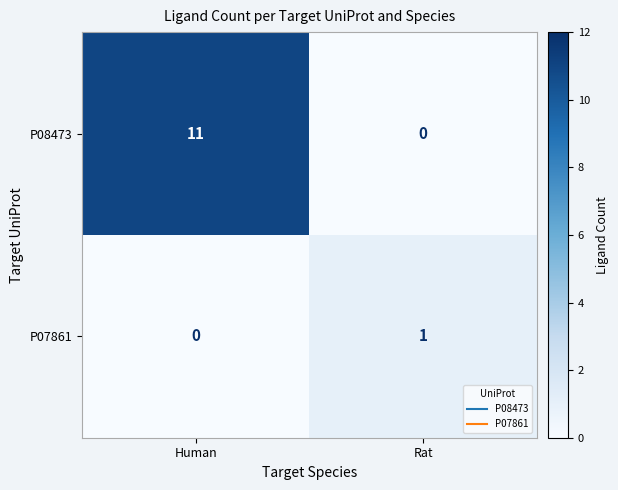

List the series in order of their overall mean, lowest first.

P07861, P08473